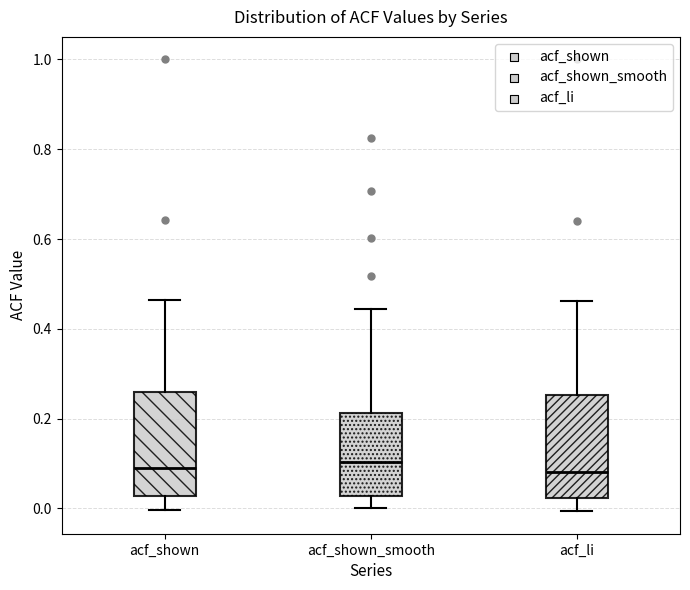

Reading left to right, read every box against the y-axis: the position of its median line, the range the box covers, and the ends of its whiskers. The values are not printed on the chart, so give them approximately, as read against the axis.

acf_shown: median 0.08, box 0.02 to 0.26, whiskers 0.00 to 0.46
acf_shown_smooth: median 0.10, box 0.02 to 0.22, whiskers 0.00 to 0.44
acf_li: median 0.08, box 0.02 to 0.26, whiskers 0.00 to 0.46